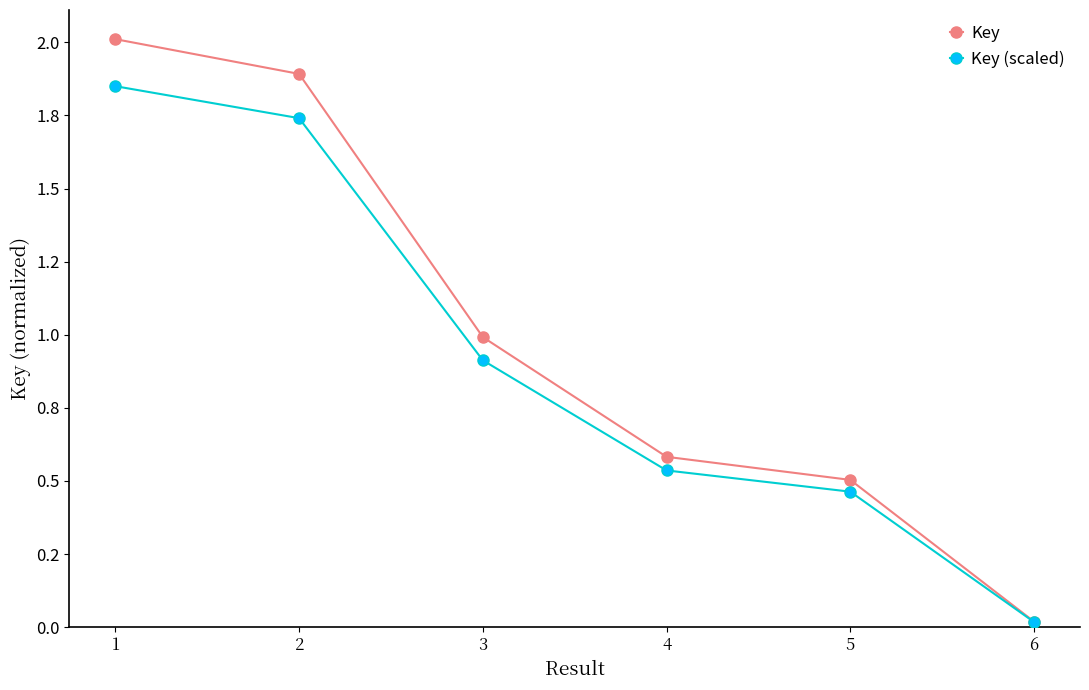

Reading right to left, transcribe all the data shown in this chart.

Key: 6=0.0	5=0.5	4=0.6	3=1.0	2=1.9	1=2.0
Key (scaled): 6=0.0	5=0.5	4=0.5	3=0.9	2=1.7	1=1.9